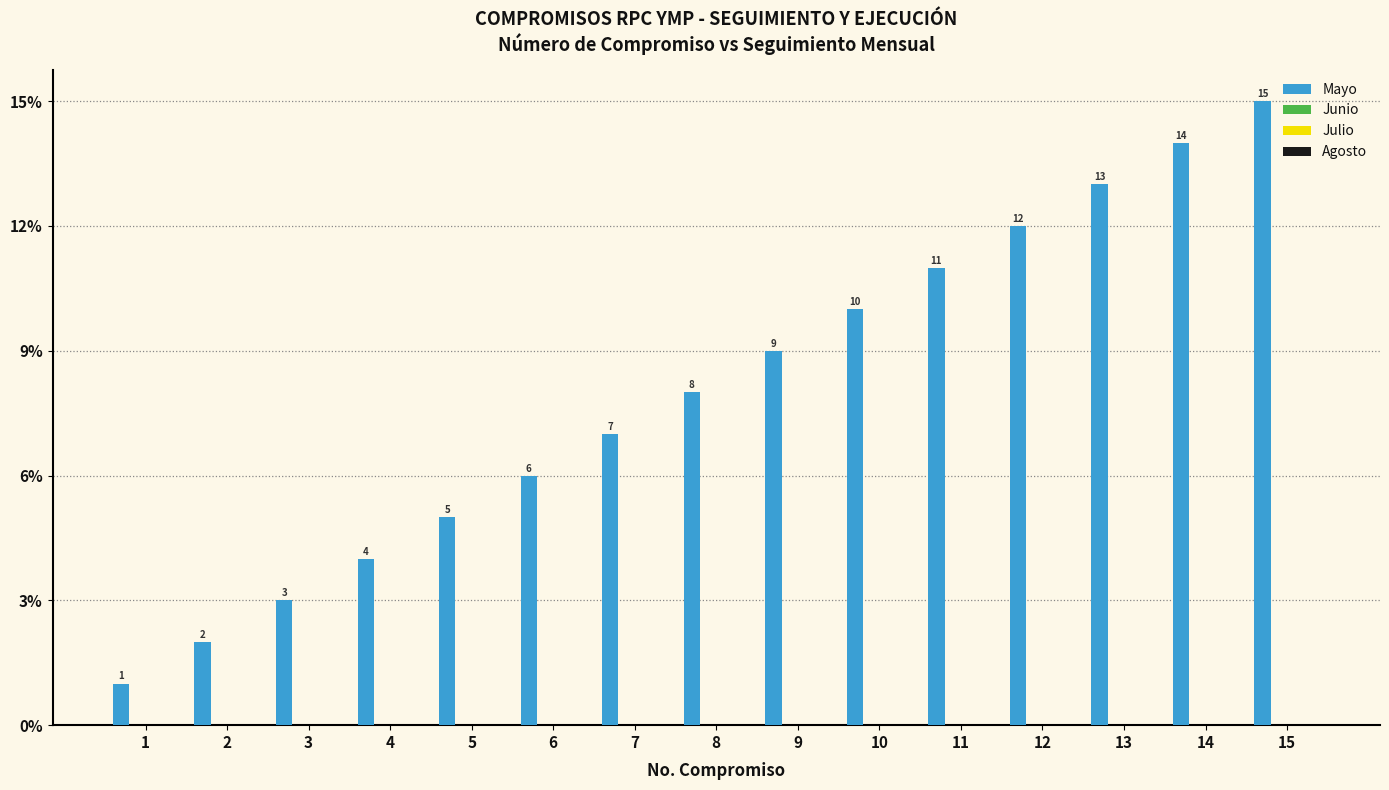

What is the average value?

8